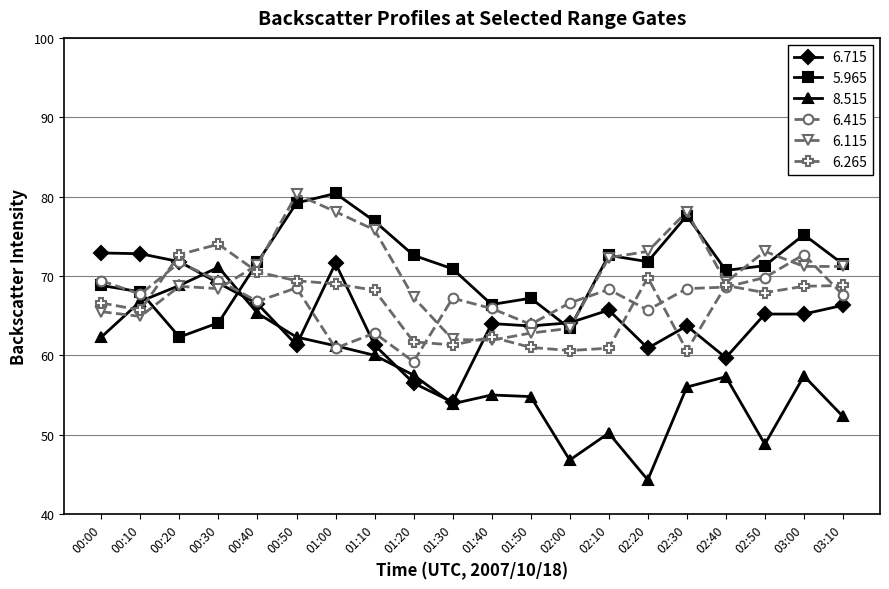

Which series ends up on top after the final intersection of 8.515 and 6.715?

6.715